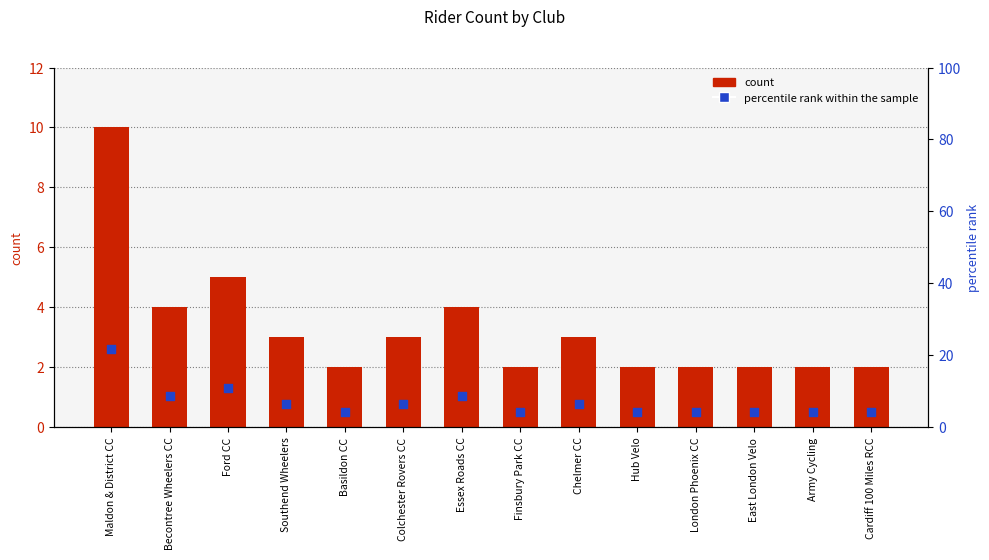

Which series reaches the maximum Y coordinate?

percentile rank within the sample